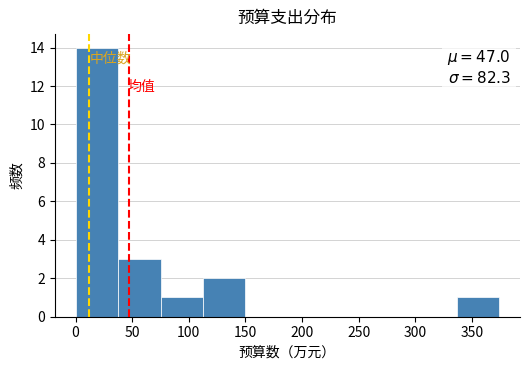

Over which range of the x-axis is the bar tallest?

0 to 40